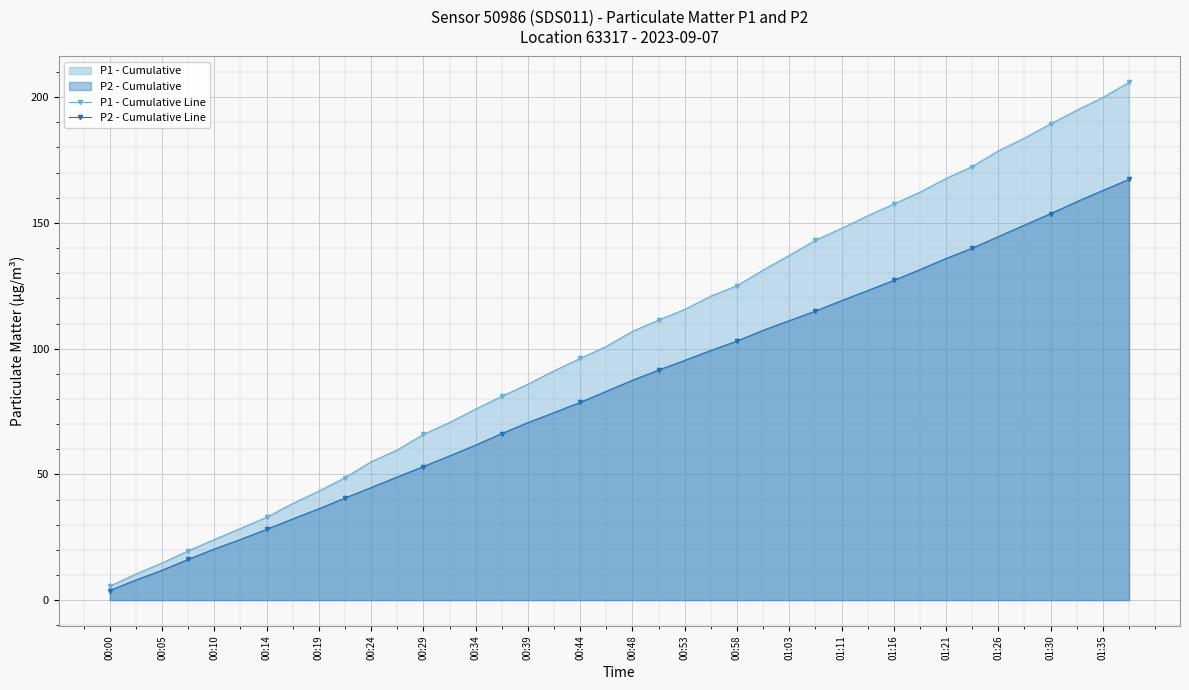

What is the total value across all series at 00:58?

228.0